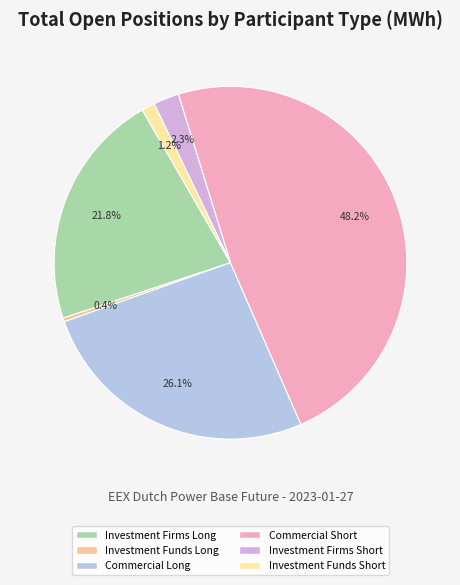

Does any single category account for the majority?

No